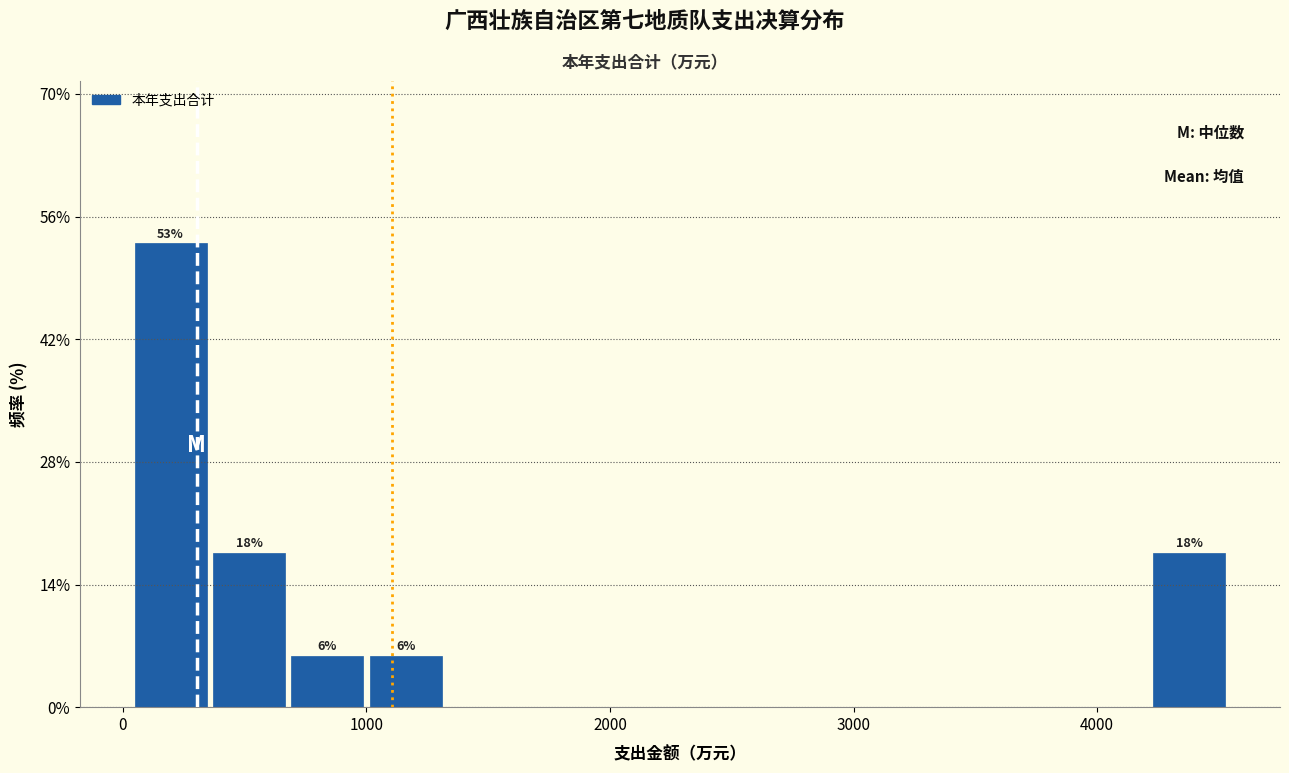

Around what value on the x-axis is the tallest bar? Give the approximate position of its centre, as read against the axis.

200